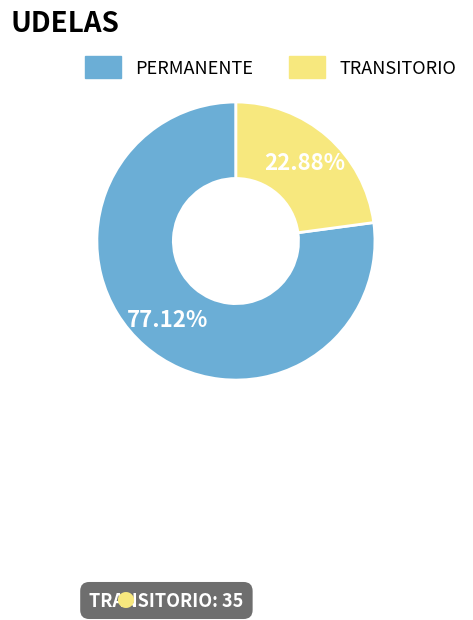

True or false: TRANSITORIO accounts for 23% of the total.

True